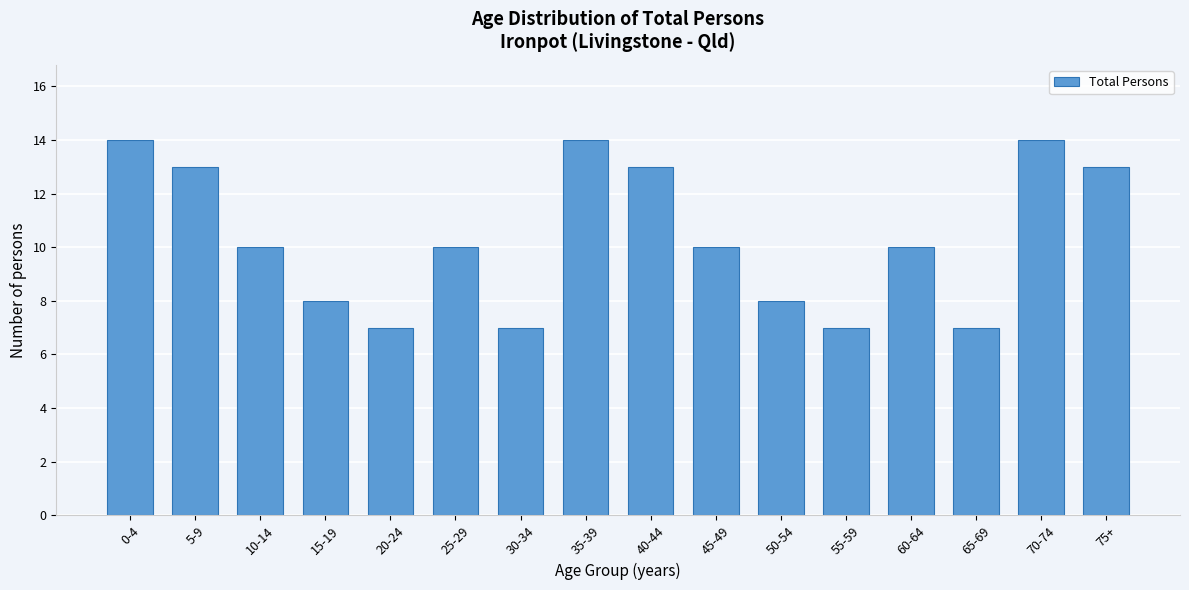

Reading left to right, extract all data points from this chart.

0-4=14	5-9=13	10-14=10	15-19=8	20-24=7	25-29=10	30-34=7	35-39=14	40-44=13	45-49=10	50-54=8	55-59=7	60-64=10	65-69=7	70-74=14	75+=13